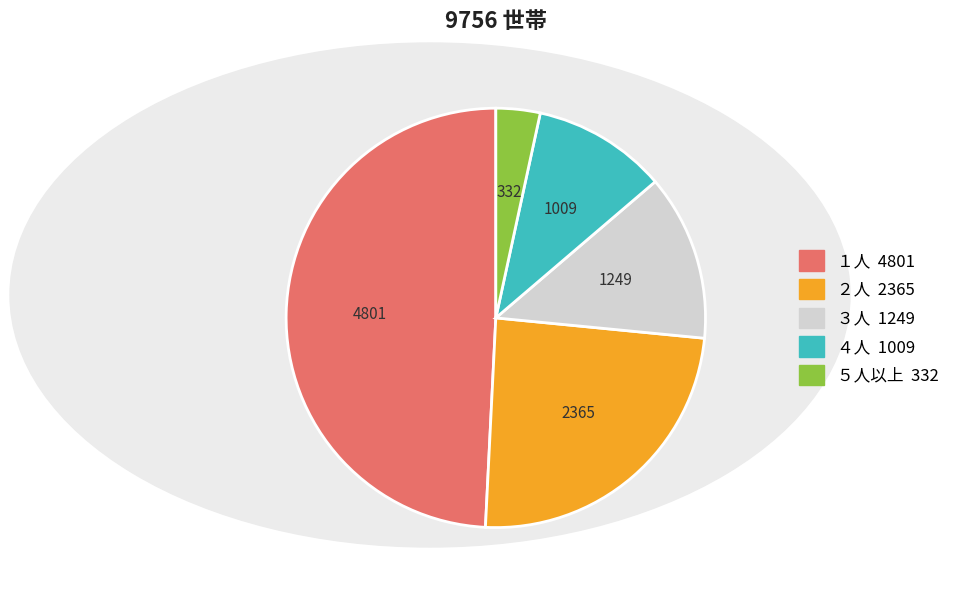

Is there a majority slice in this chart?

No